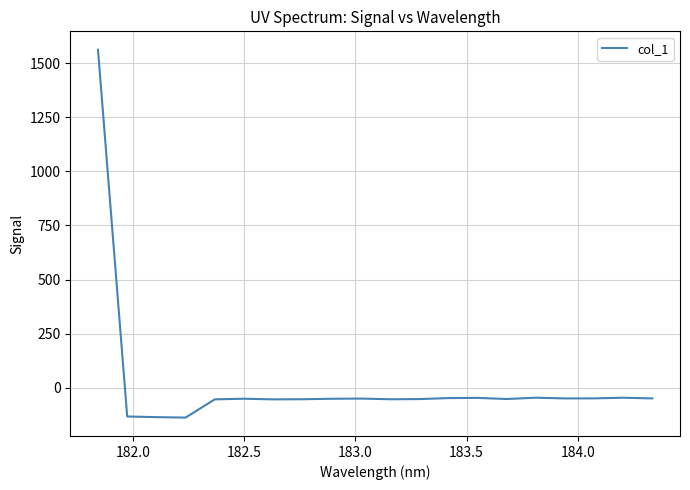

How many categories are shown in the chart?

20